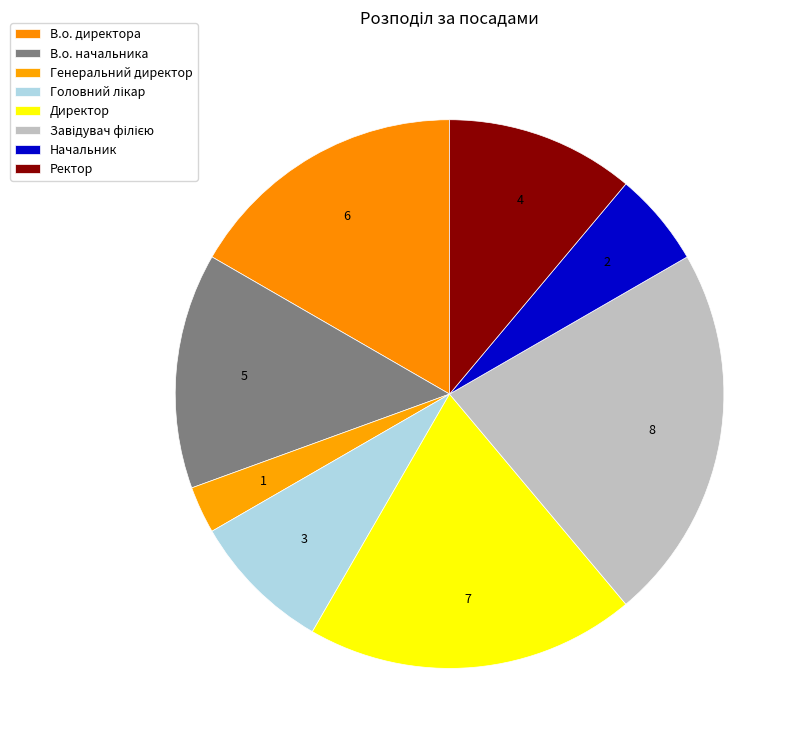

What is the change in value from В.о. директора to Директор?

+1